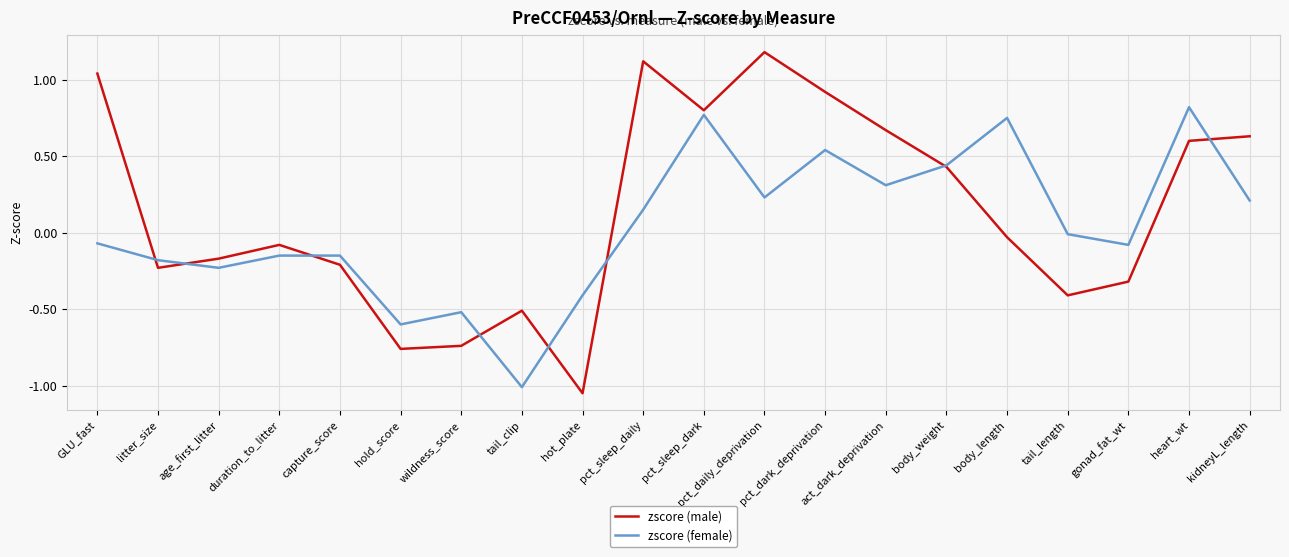

What value does the zscore (female) series have at wildness_score?

-0.5